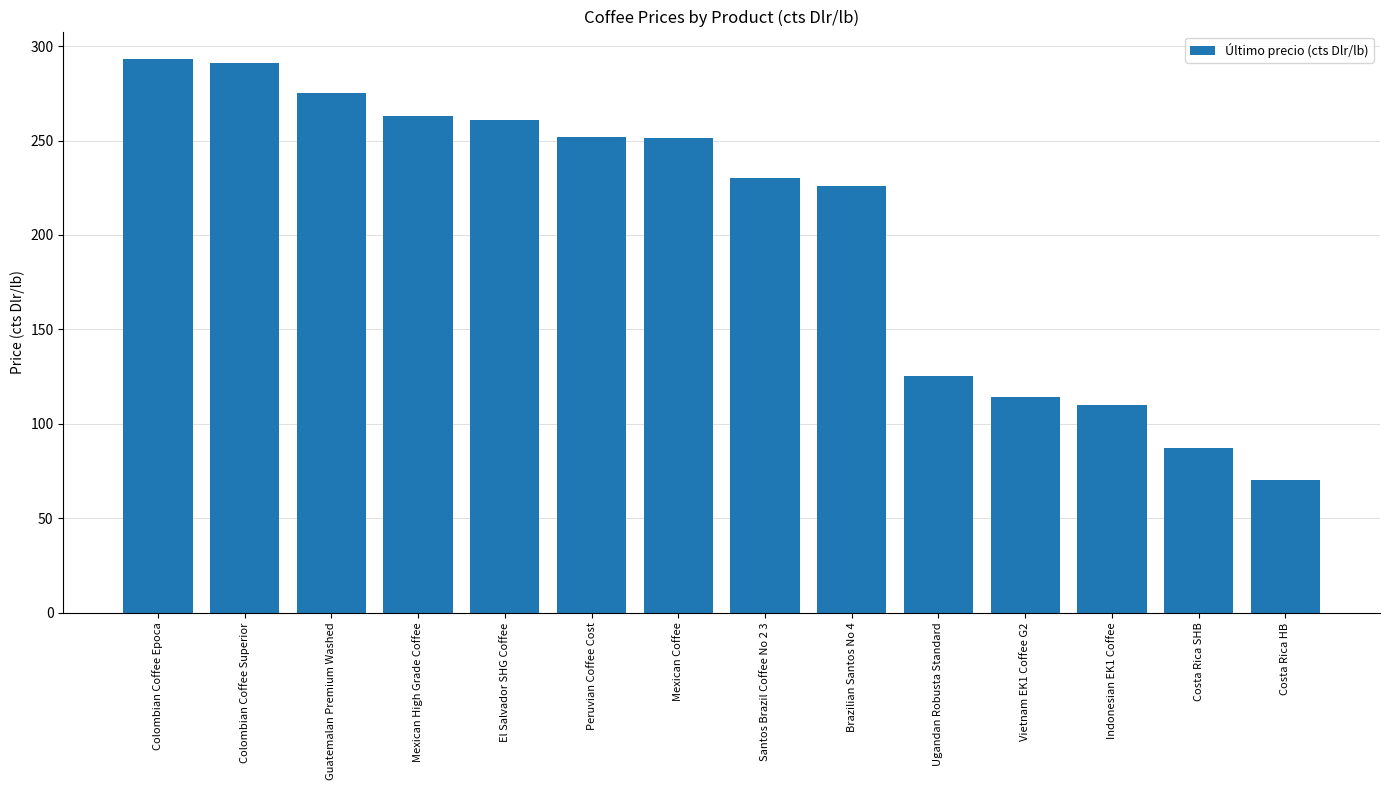

Read the value at Mexican Coffee.

251.6